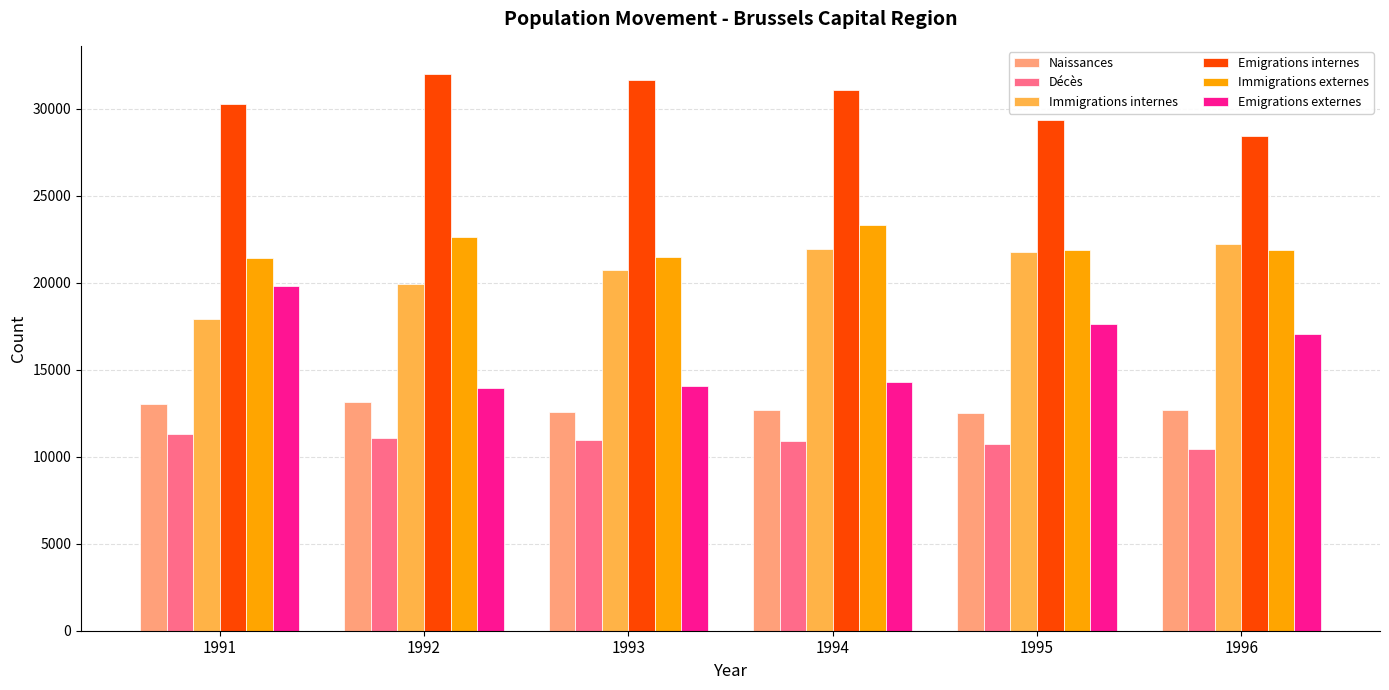

Which series has the widest spread of values?

Emigrations externes